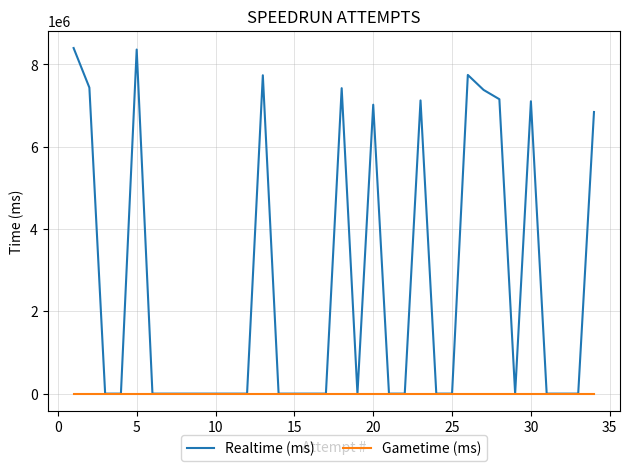

Which series has the widest spread of values?

Realtime (ms)